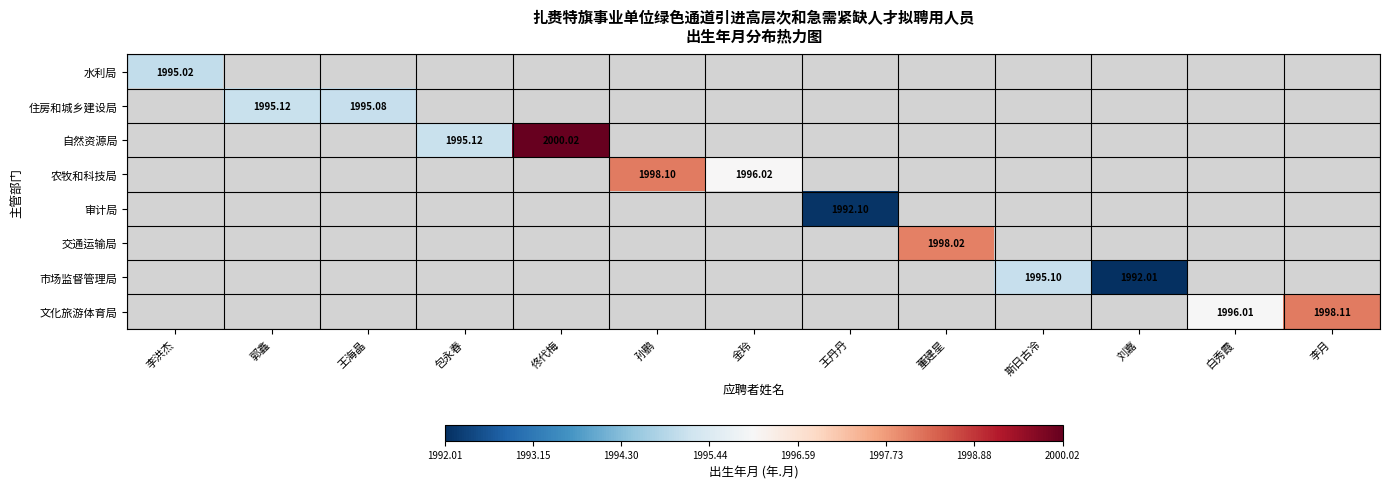

Which has a higher value, 斯日古冷 or 孙鹏?

孙鹏